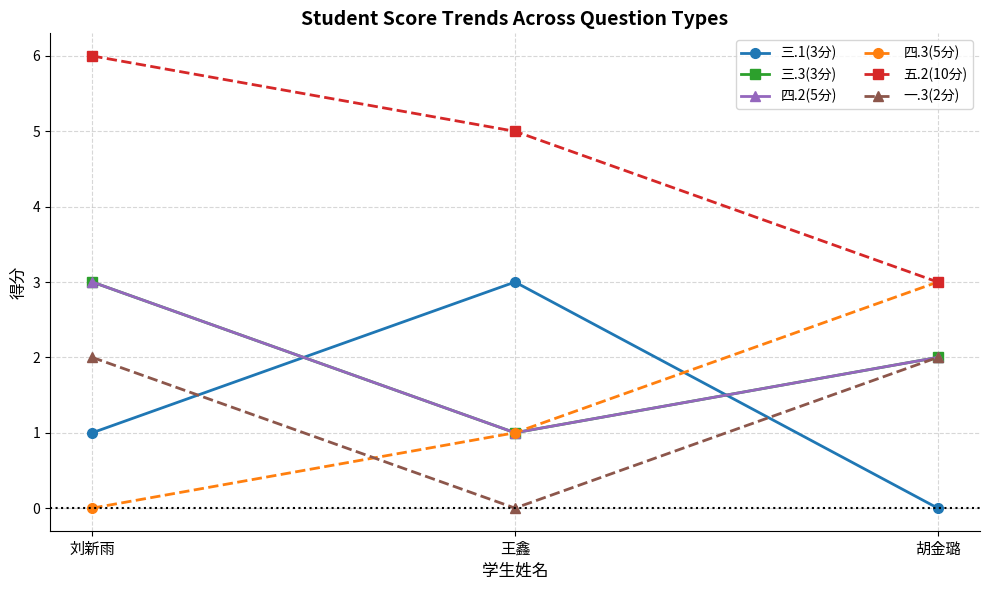

Does the chart have visible grid lines?

Yes